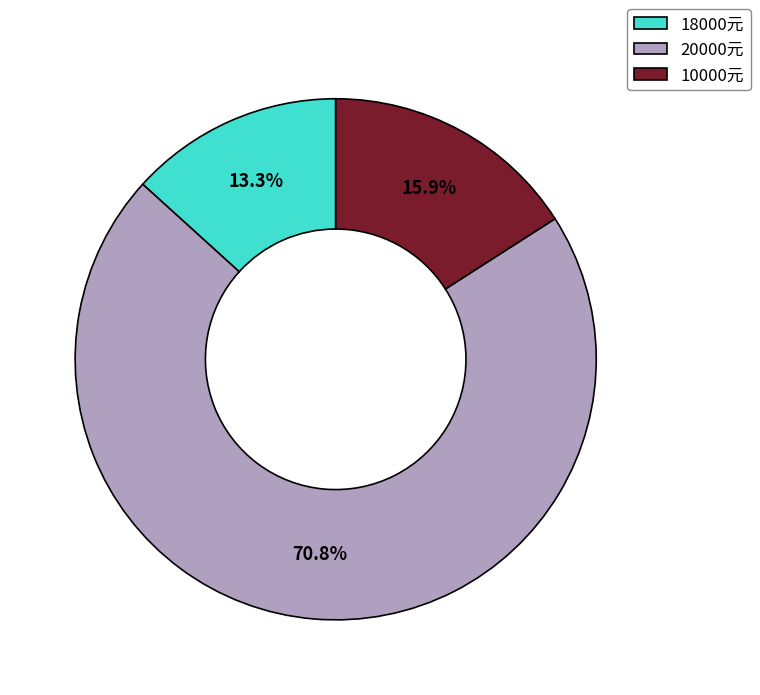

Rank the categories by value from highest to lowest.

20000元, 10000元, 18000元